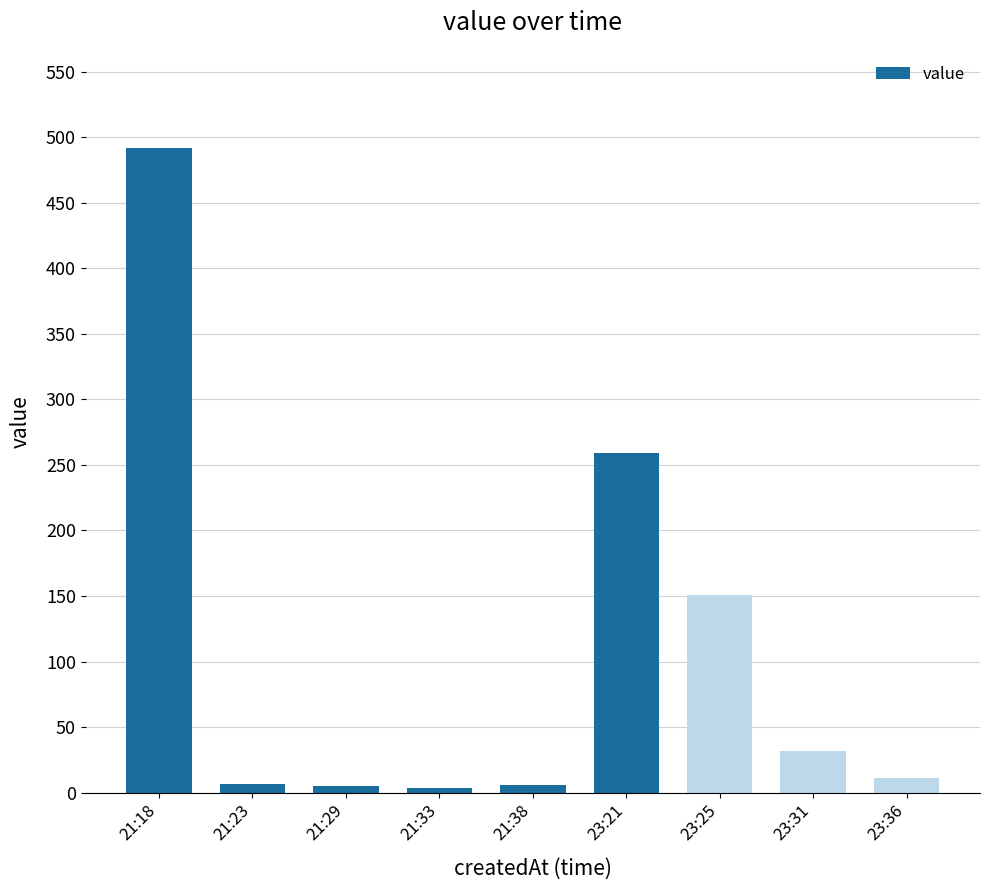

Which has a higher value, 23:31 or 21:33?

23:31